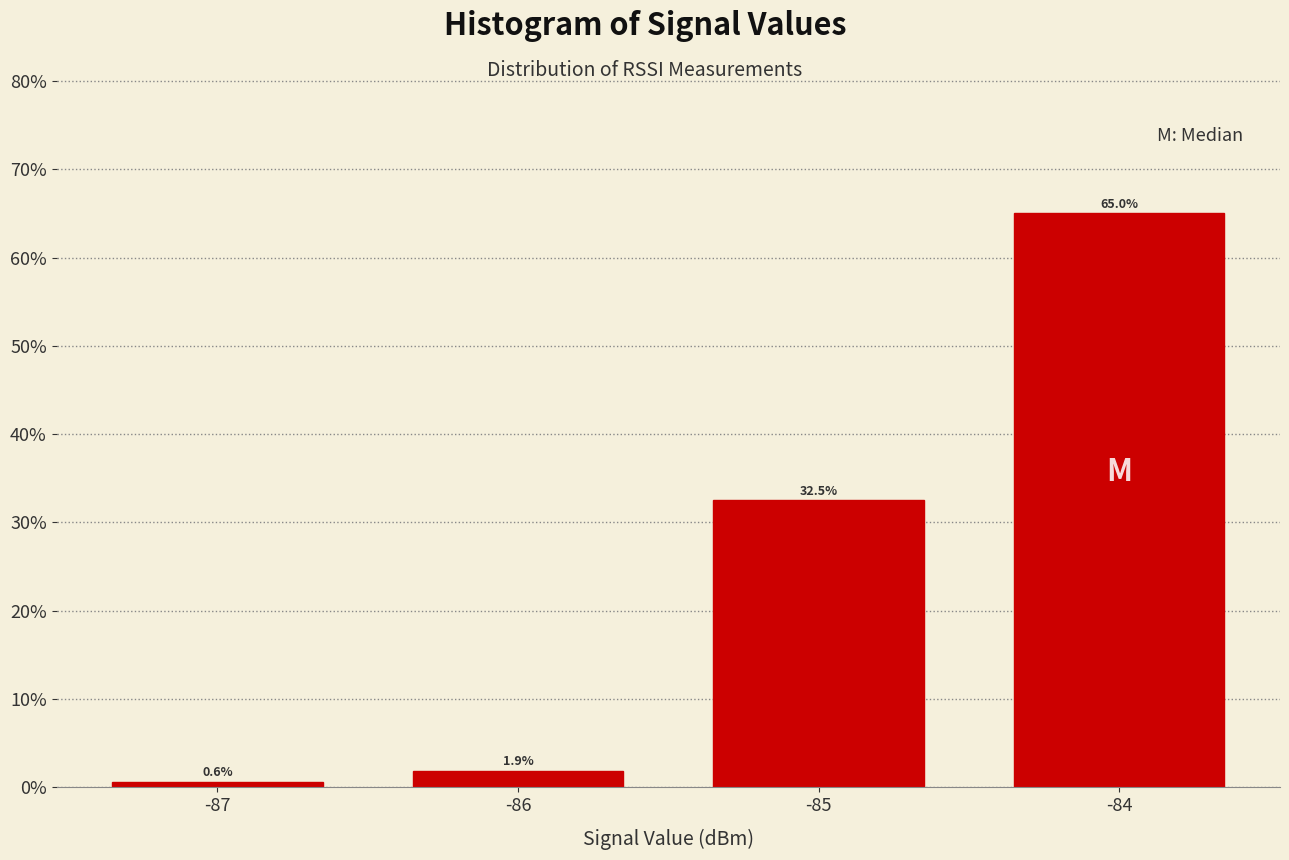

Reading left to right, what are all the values shown in this chart?

-87=0.6	-86=1.9	-85=32.5	-84=65.0